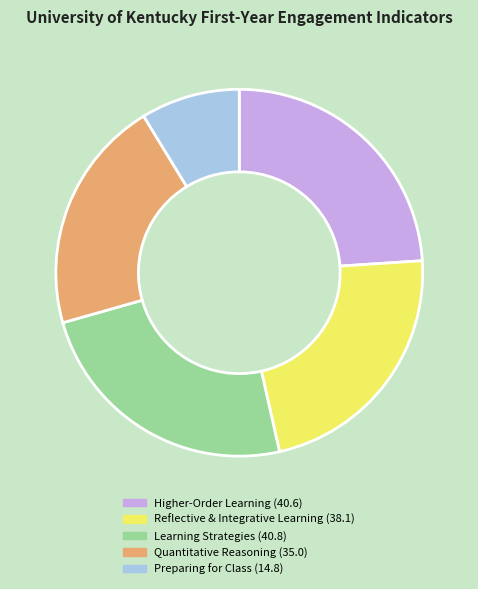

Is the sum of Reflective & Integrative Learning and Quantitative Reasoning greater than half?

No